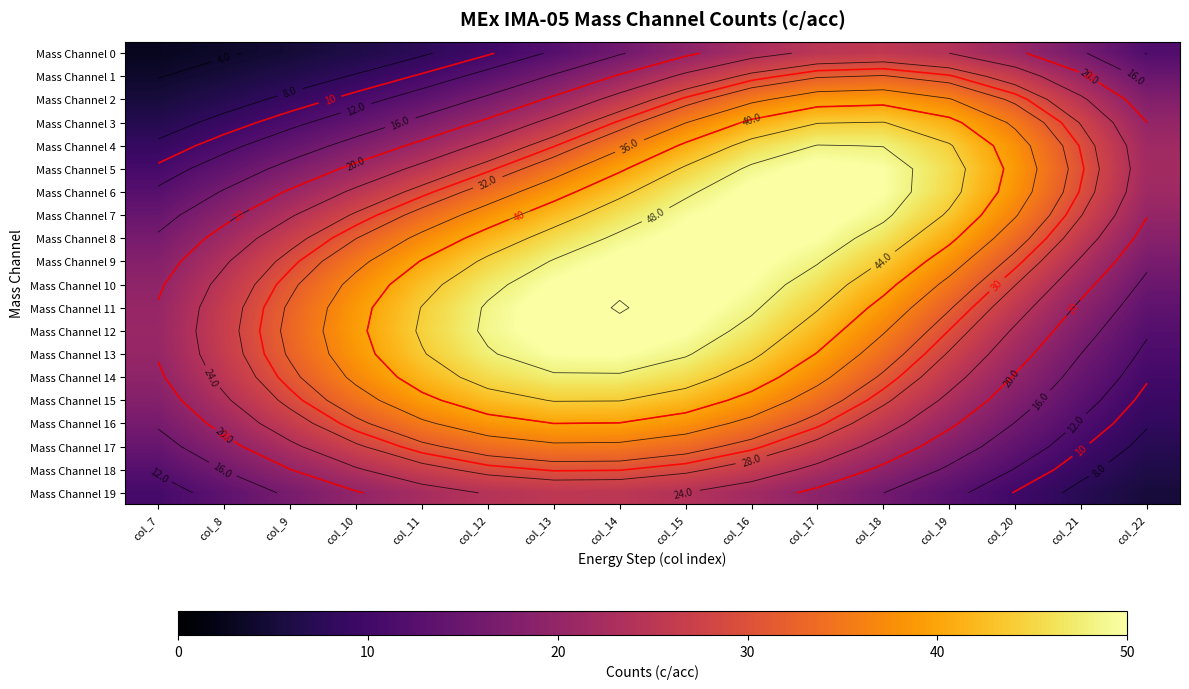

Rank the series by their maximum value, from lowest to highest.

Mass Channel 19, Mass Channel 0, Mass Channel 18, Mass Channel 1, Mass Channel 17, Mass Channel 2, Mass Channel 16, Mass Channel 3, Mass Channel 15, Mass Channel 14, Mass Channel 4, Mass Channel 13, Mass Channel 5, Mass Channel 8, Mass Channel 7, Mass Channel 9, Mass Channel 12, Mass Channel 6, Mass Channel 10, Mass Channel 11